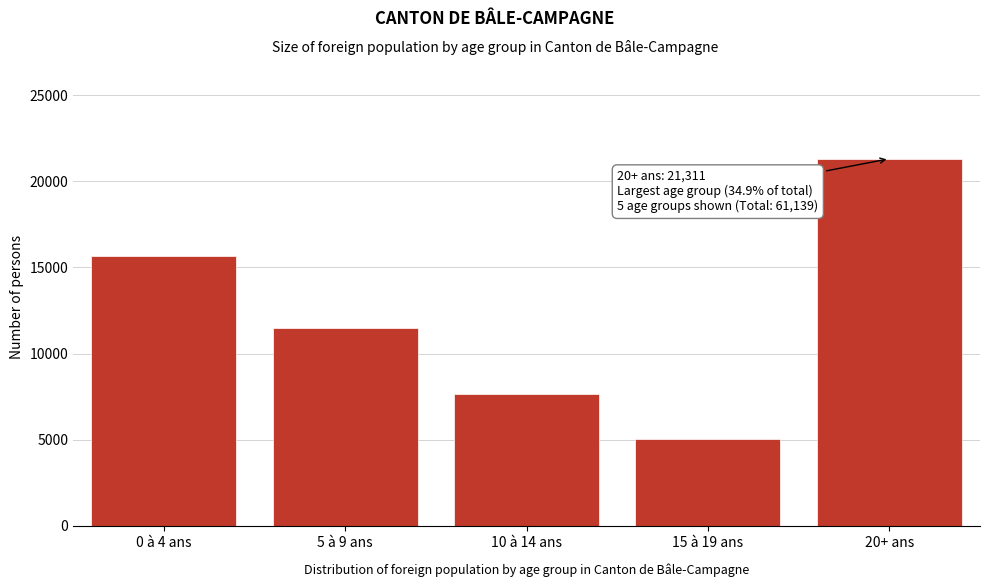

Reading right to left, extract all data points from this chart.

20+ ans=21311	15 à 19 ans=5062	10 à 14 ans=7643	5 à 9 ans=11472	0 à 4 ans=15651